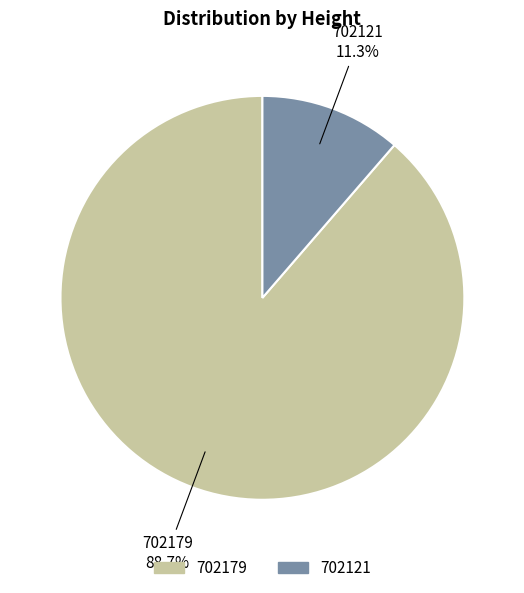

Count the number of slices in the pie.

2